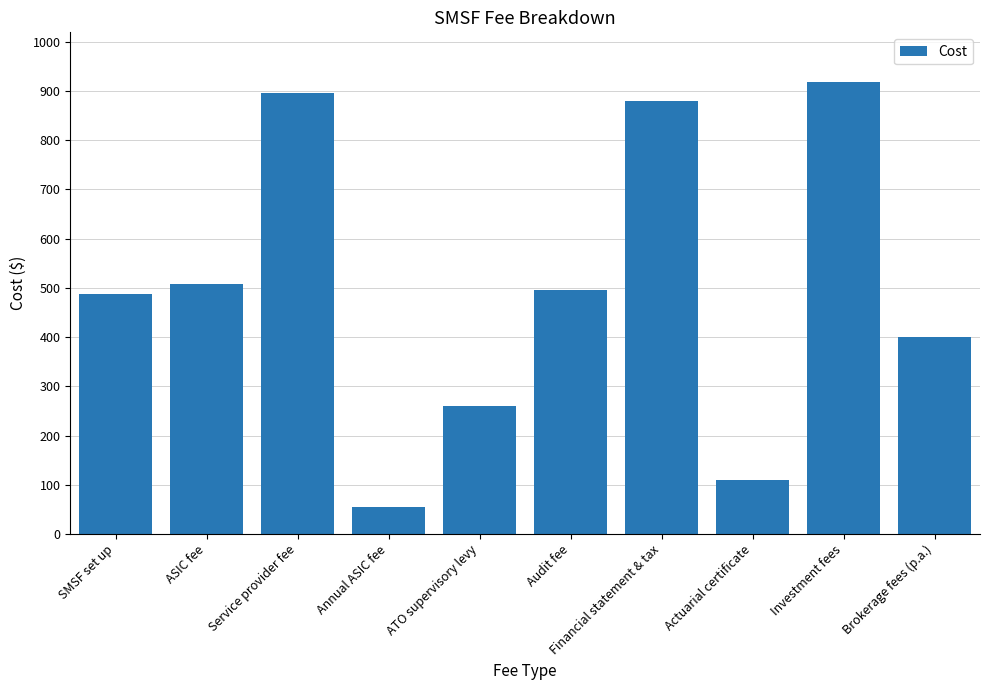

Reading left to right, extract all data points from this chart.

SMSF set up=488	ASIC fee=507	Service provider fee=895	Annual ASIC fee=55	ATO supervisory levy=259	Audit fee=495	Financial statement & tax=880	Actuarial certificate=110	Investment fees=919	Brokerage fees (p.a.)=400